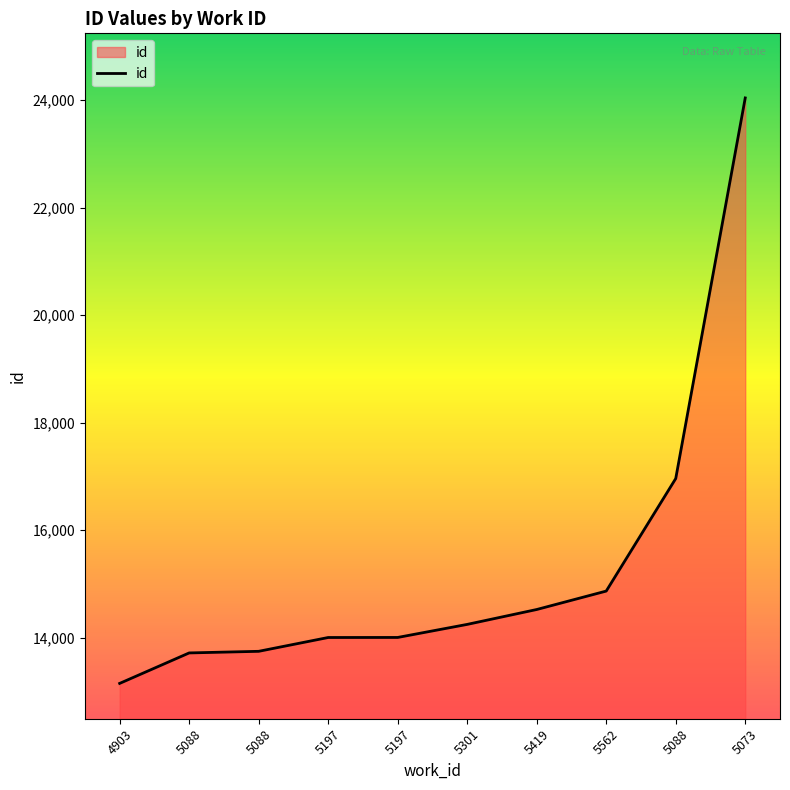

What is the change in value from 4903 to 5197?

+855